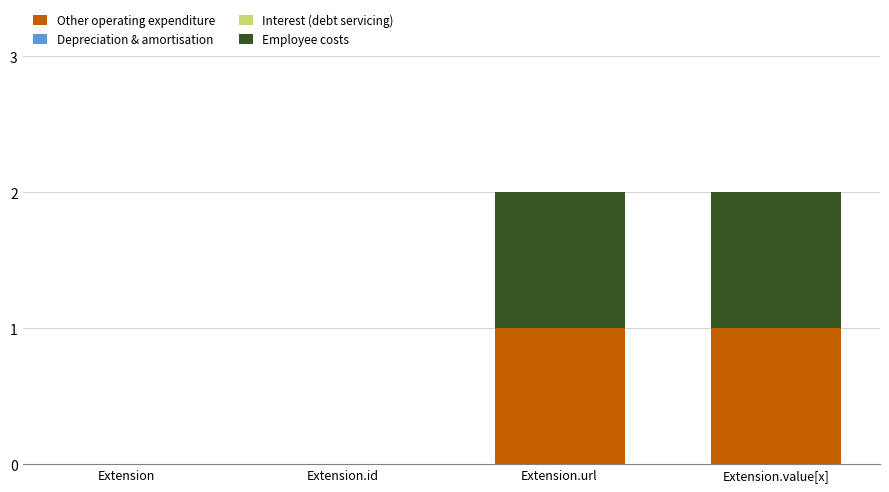

Is it true that Other operating expenditure equals -1 at Extension?

False